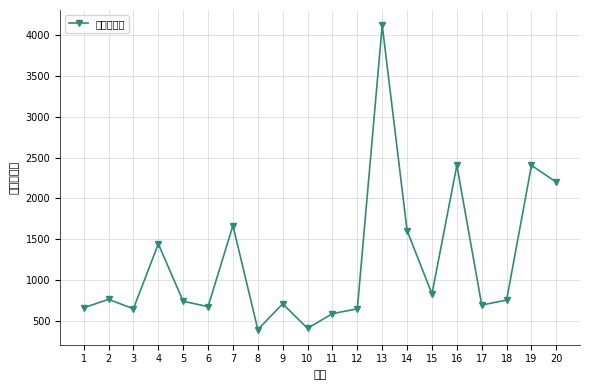

Rank the categories by value from lowest to highest.

8, 10, 11, 12, 3, 1, 6, 17, 9, 5, 18, 2, 15, 4, 14, 7, 20, 16, 19, 13